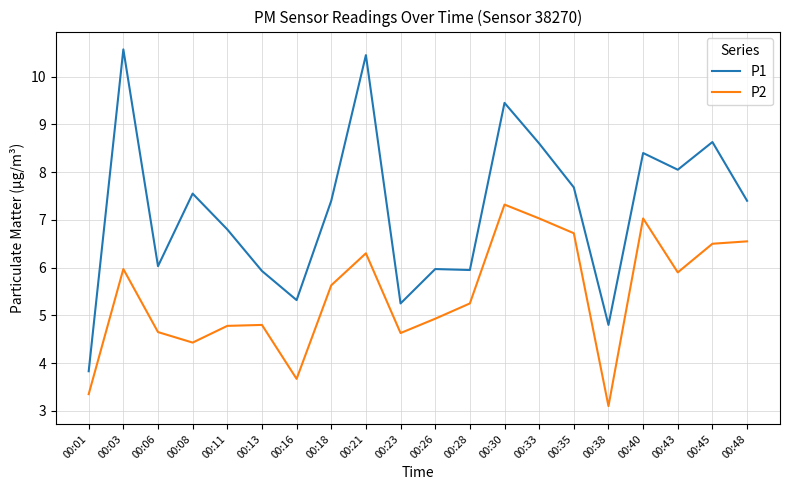

Is the value of P2 at 00:06 greater than the value of P1 at 00:43?

No